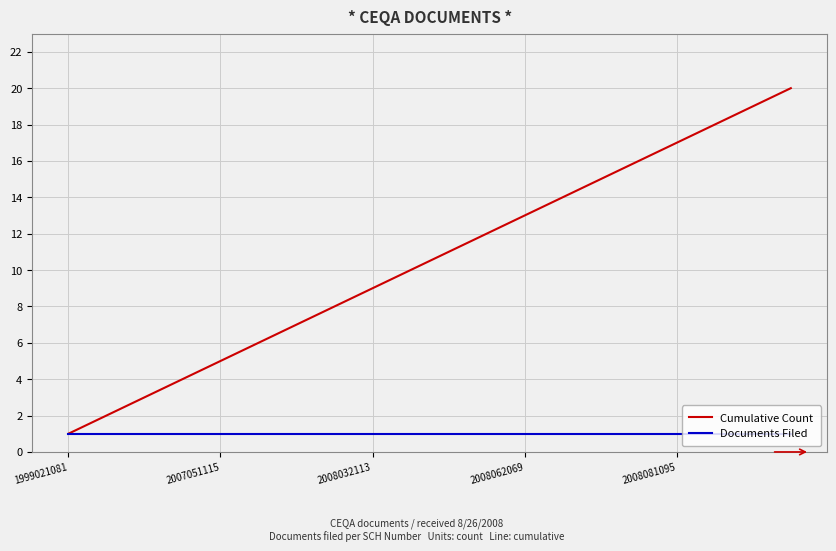

Which series has the largest total across all categories?

Cumulative Count